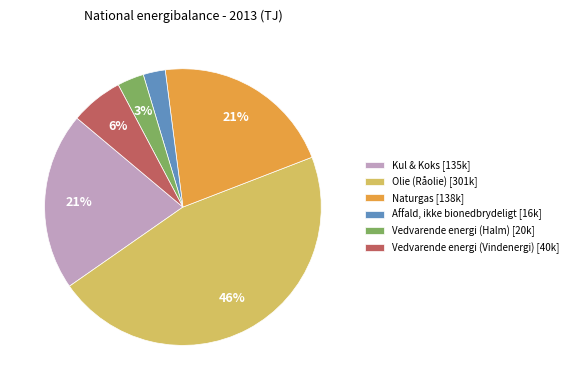

Does any single category account for the majority?

No